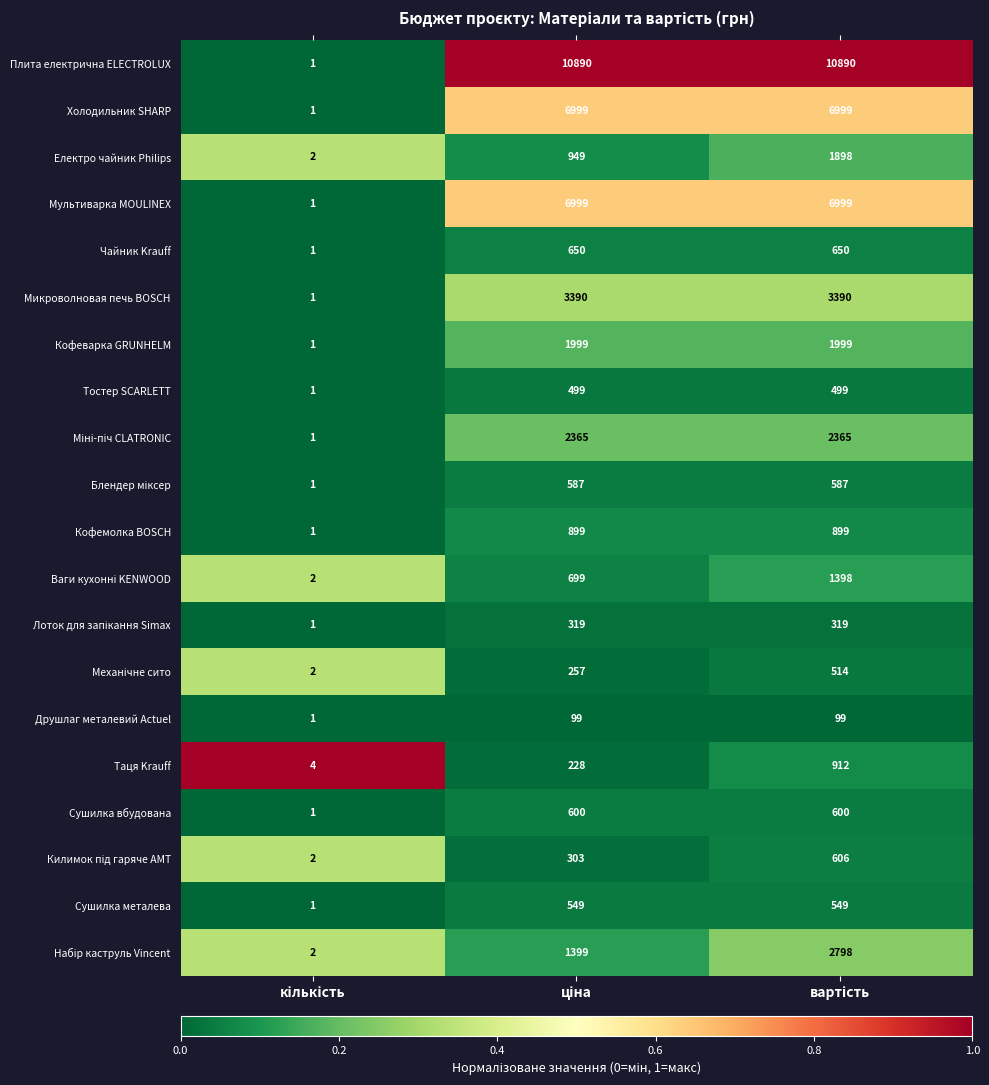

Which series has the widest spread of values?

Плита електрична ELECTROLUX